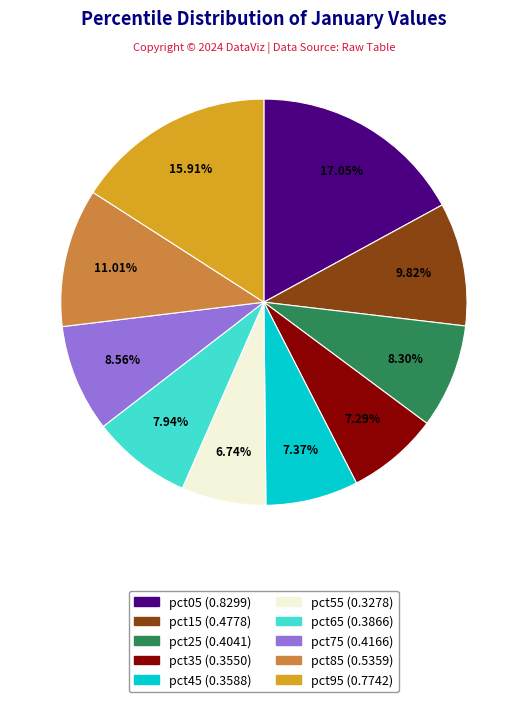

Which has a higher value, pct35 or pct25?

pct25